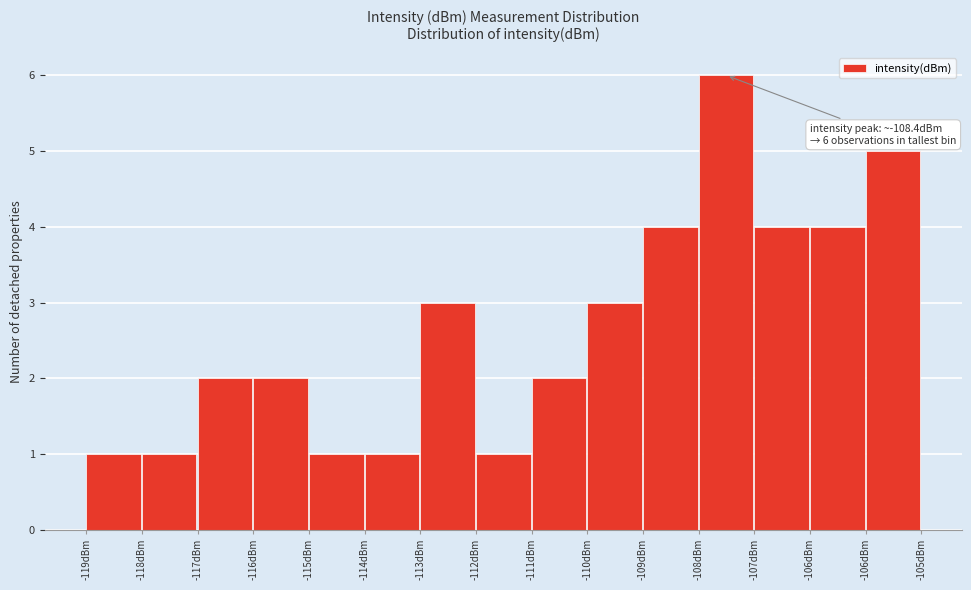

Are the bars horizontal?

No